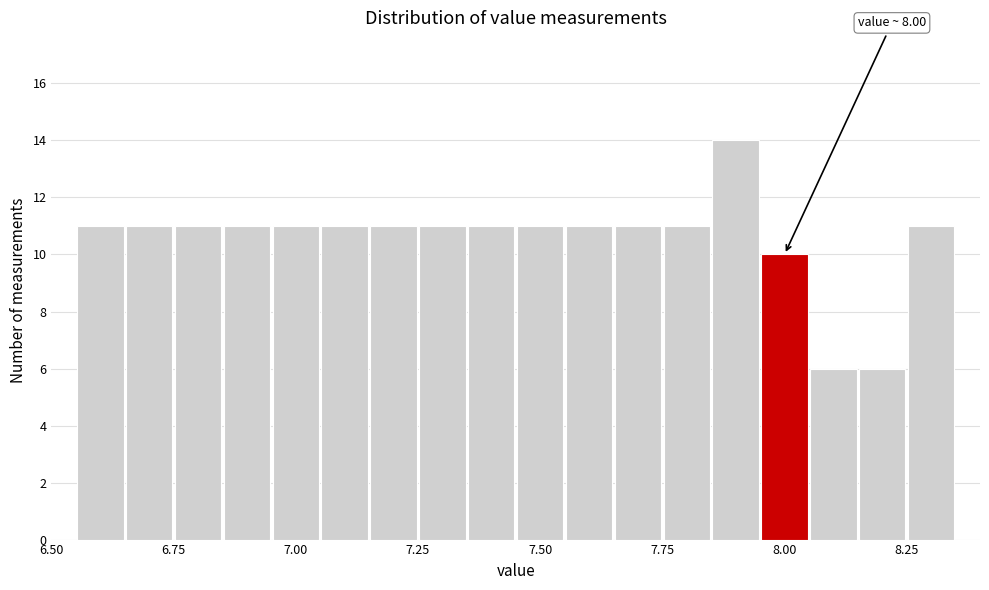

Read against the x-axis, roughly where is the centre of the tallest bar?

7.90